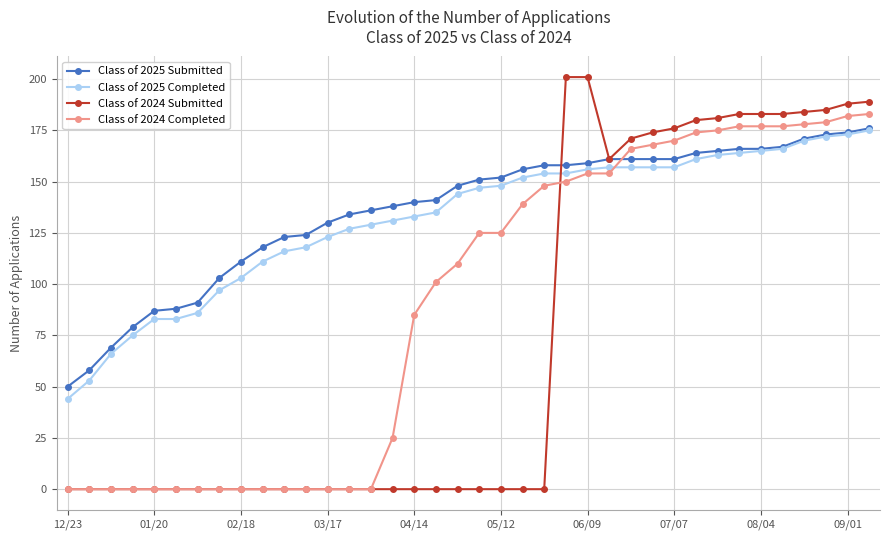

Which series has the largest range (max minus min)?

Class of 2024 Submitted